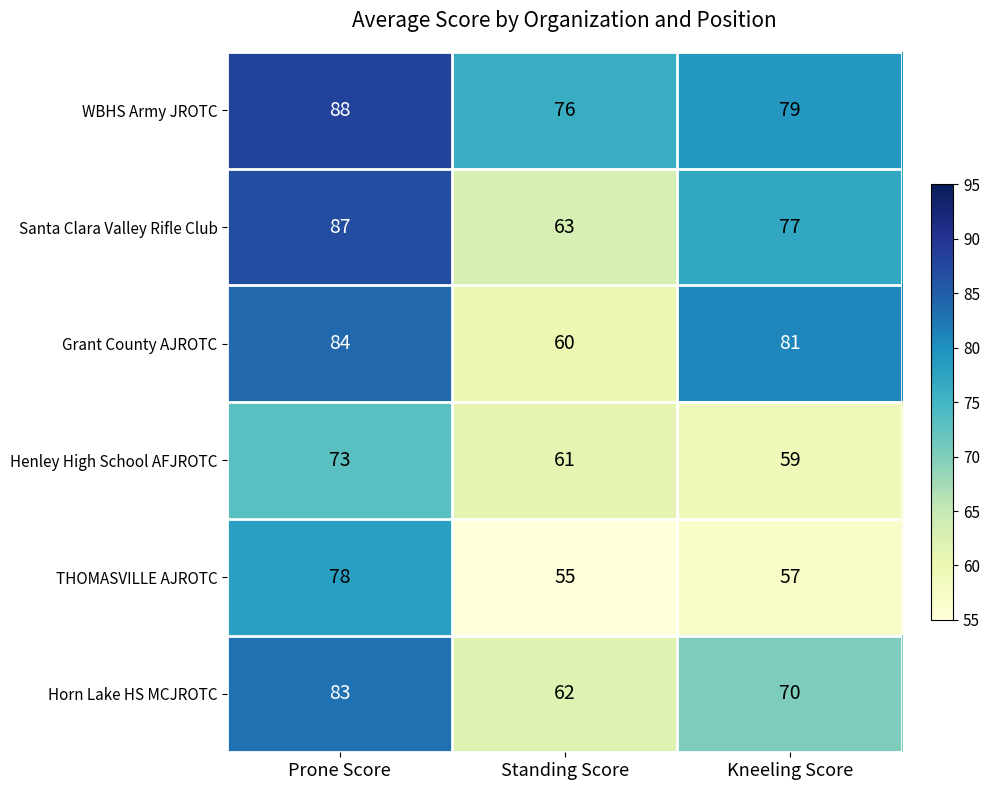

What is the total value across all series at Kneeling Score?

423